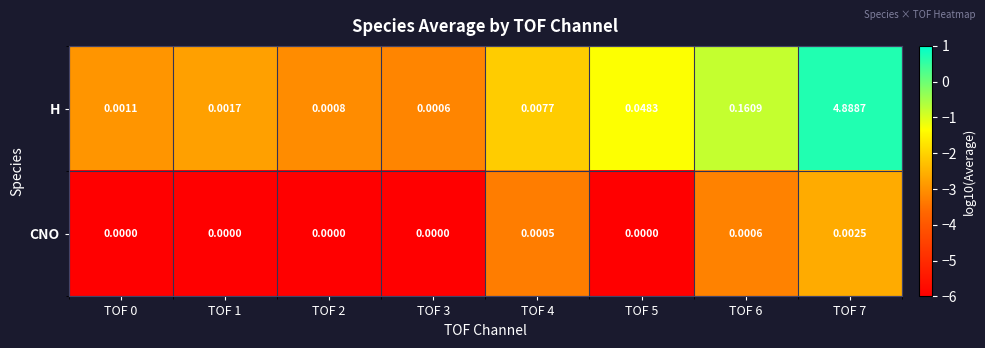

Between TOF 0 and TOF 3, which series saw the biggest shift?

H